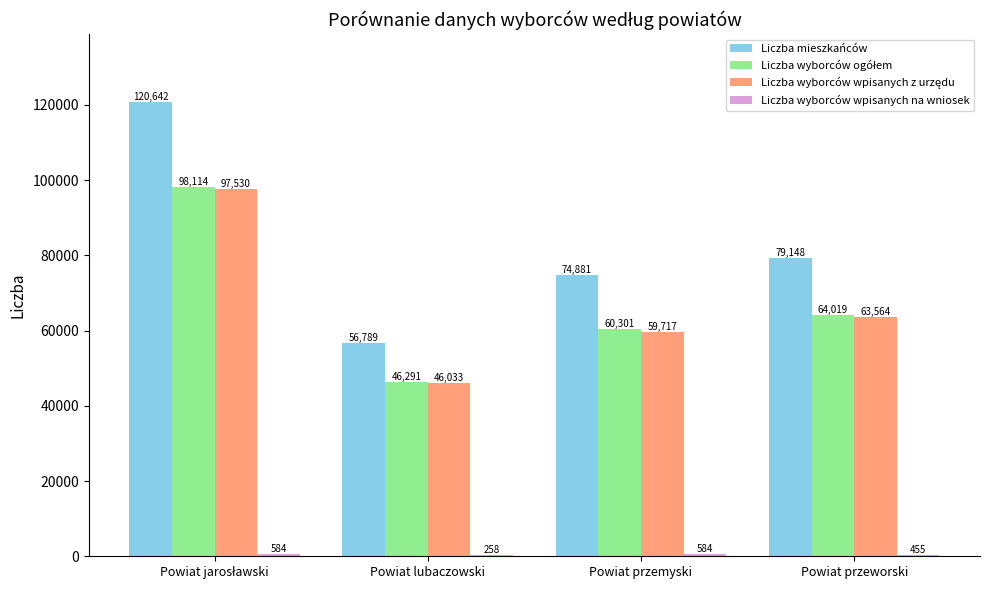

Between Powiat przemyski and Powiat przeworski, which series saw the biggest shift?

Liczba mieszkańców